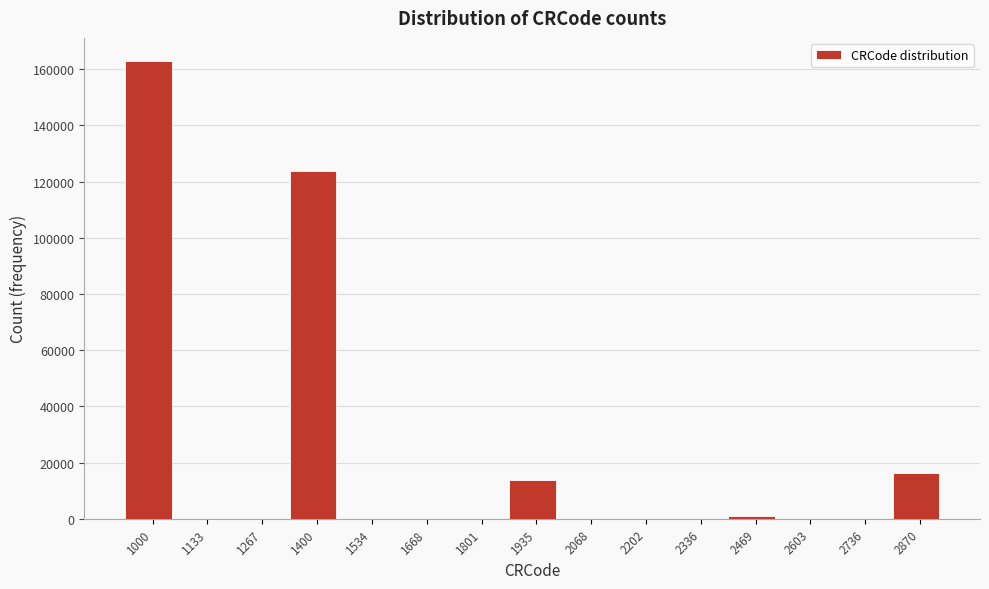

Reading left to right, list all the values displayed in this chart.

1000=162994	1133=0	1267=0	1400=123629	1534=0	1668=0	1801=0	1935=13933	2068=0	2202=0	2336=0	2469=967	2603=0	2736=0	2870=16201